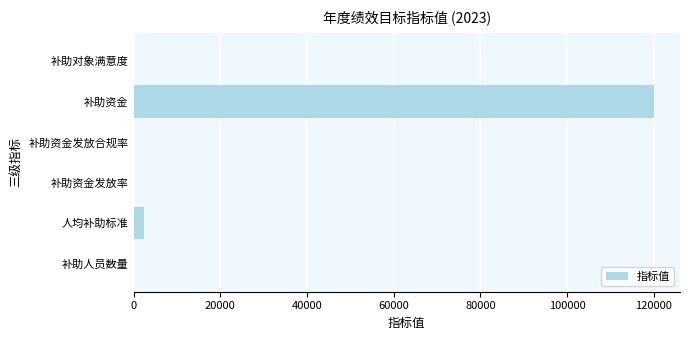

What is the sum of all values?

122843